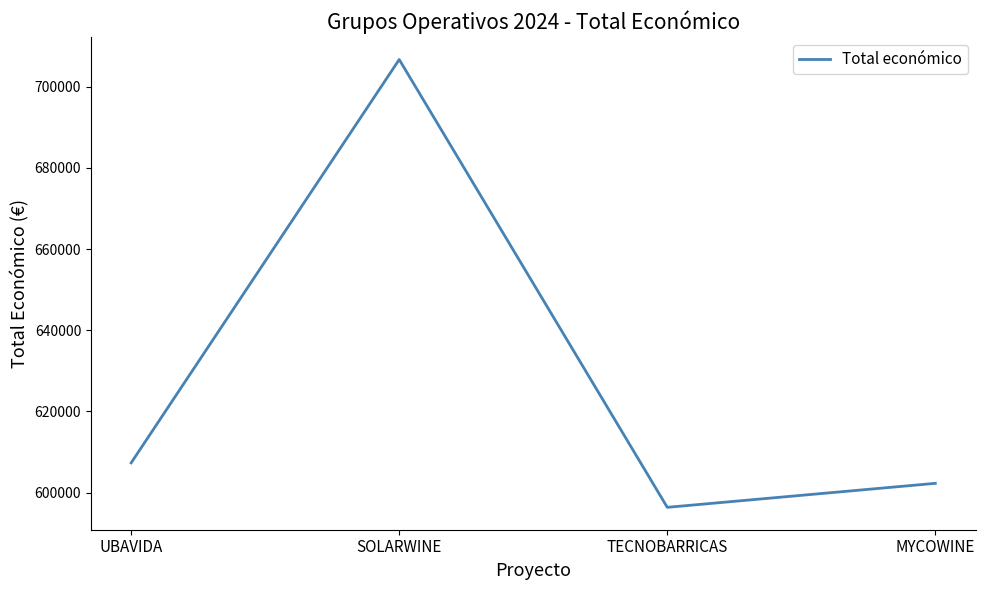

Count the number of categories in the chart.

4